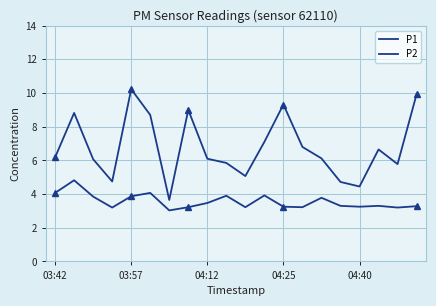

How many values in the P1 series are below 6?

7